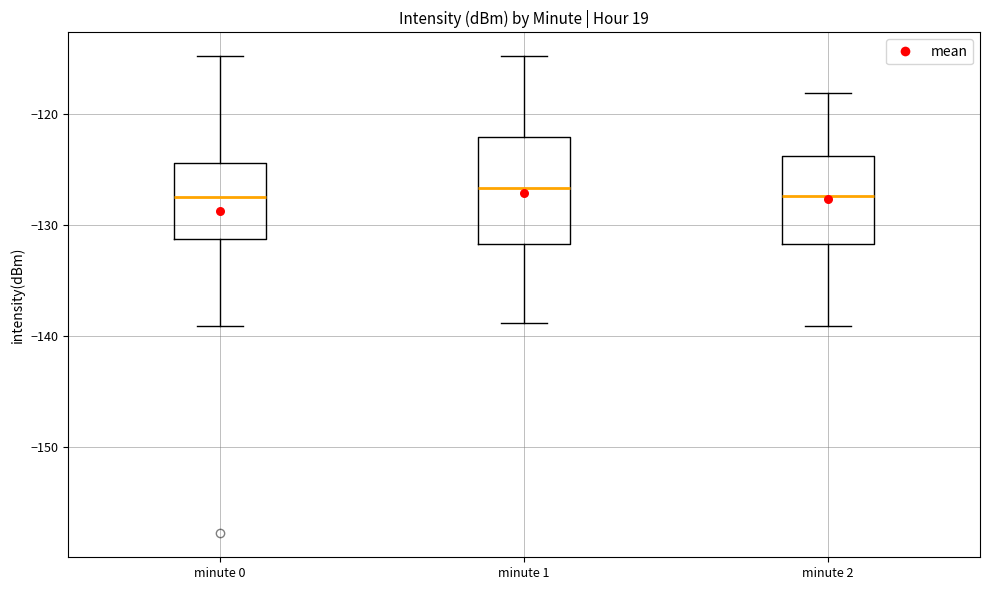

Where does the median line of the box for minute 1 sit on the y-axis? The values are not printed on the chart, so give them approximately, as read against the axis.

-127